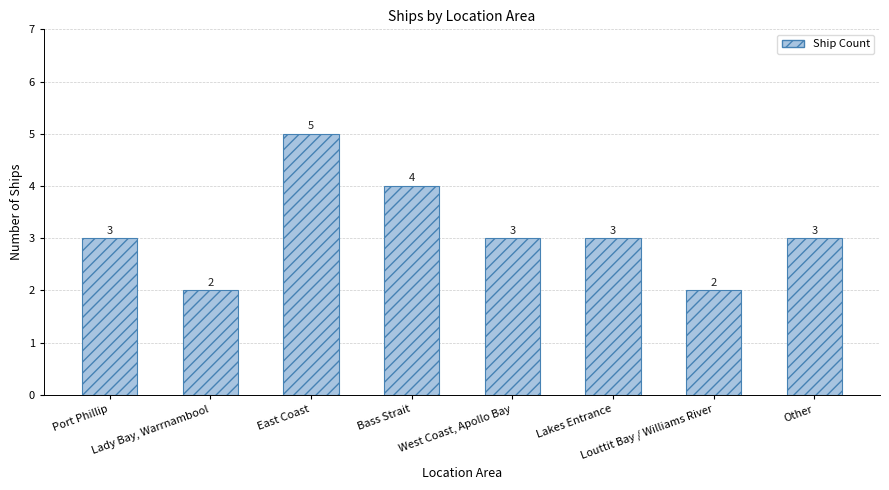

How many data points are less than 3?

2